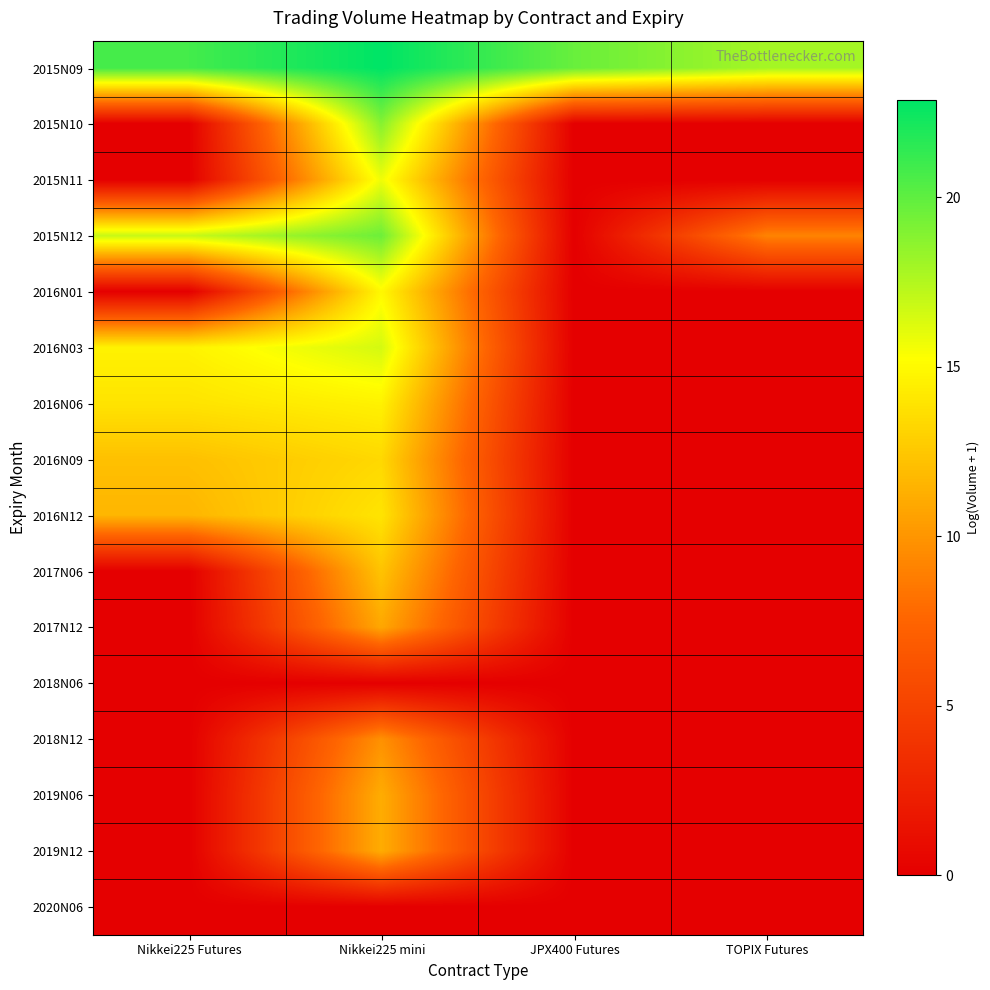

At Nikkei225 Futures, list the series in order from smallest to largest.

2015N10, 2015N11, 2016N01, 2017N06, 2017N12, 2018N06, 2018N12, 2019N06, 2019N12, 2020N06, 2016N12, 2016N09, 2016N06, 2016N03, 2015N12, 2015N09